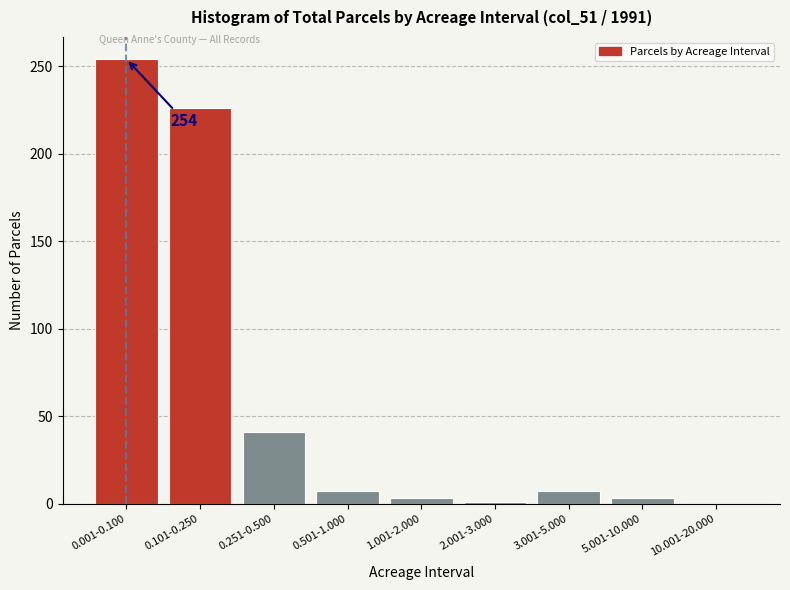

True or false: the data shows -135 at 10.001-20.000.

False